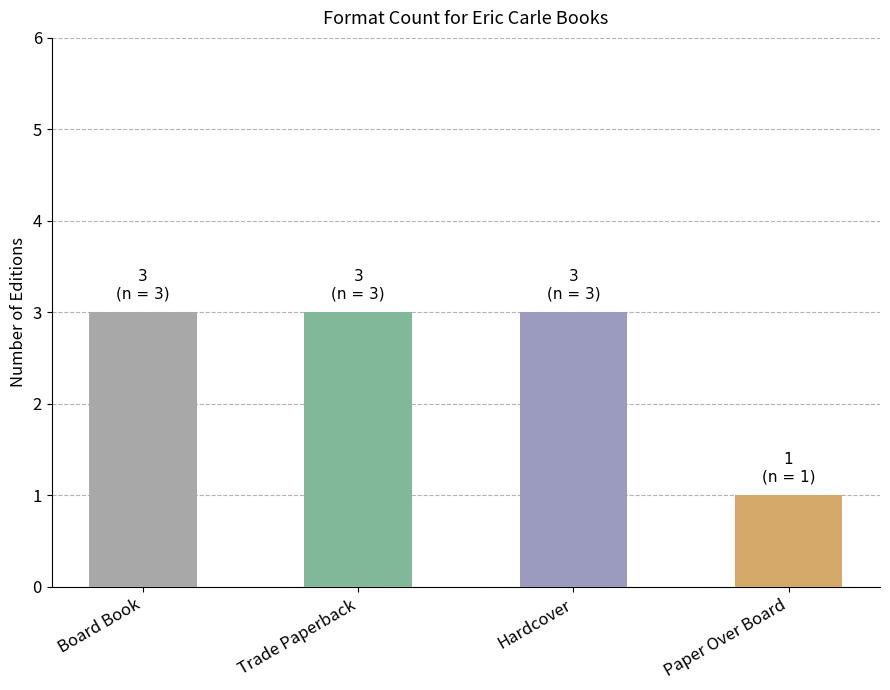

What is the value of the 2nd bar from the left?

3